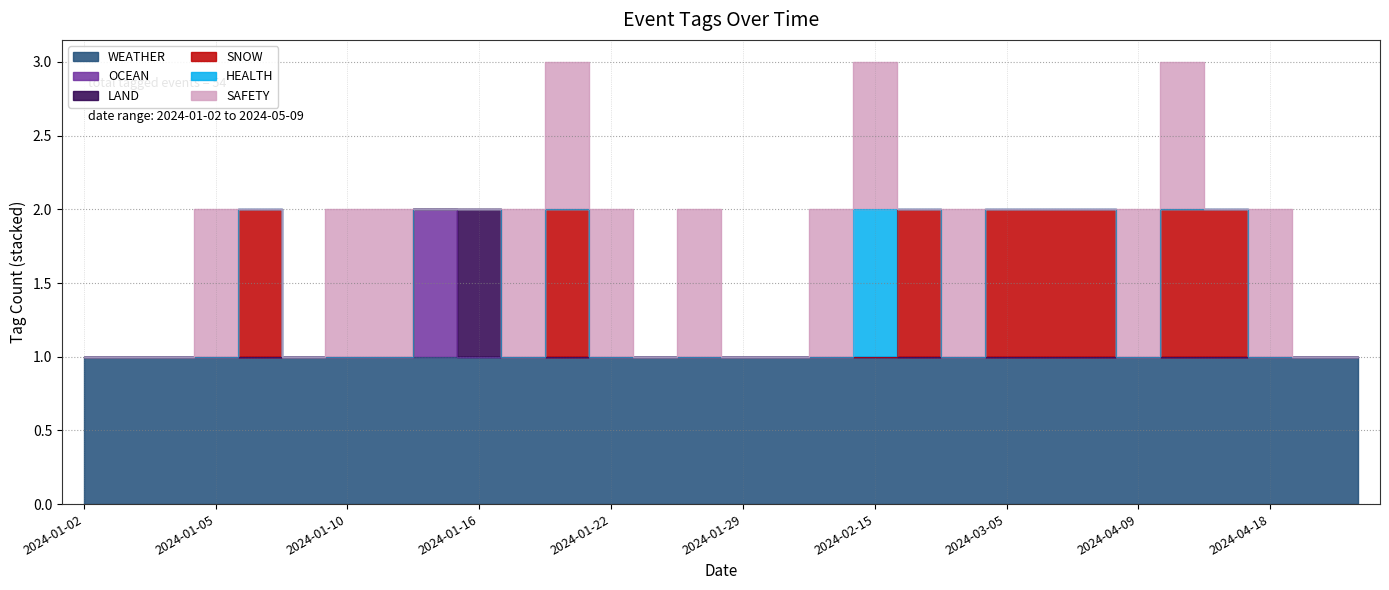

How many lines are shown in the chart?

6